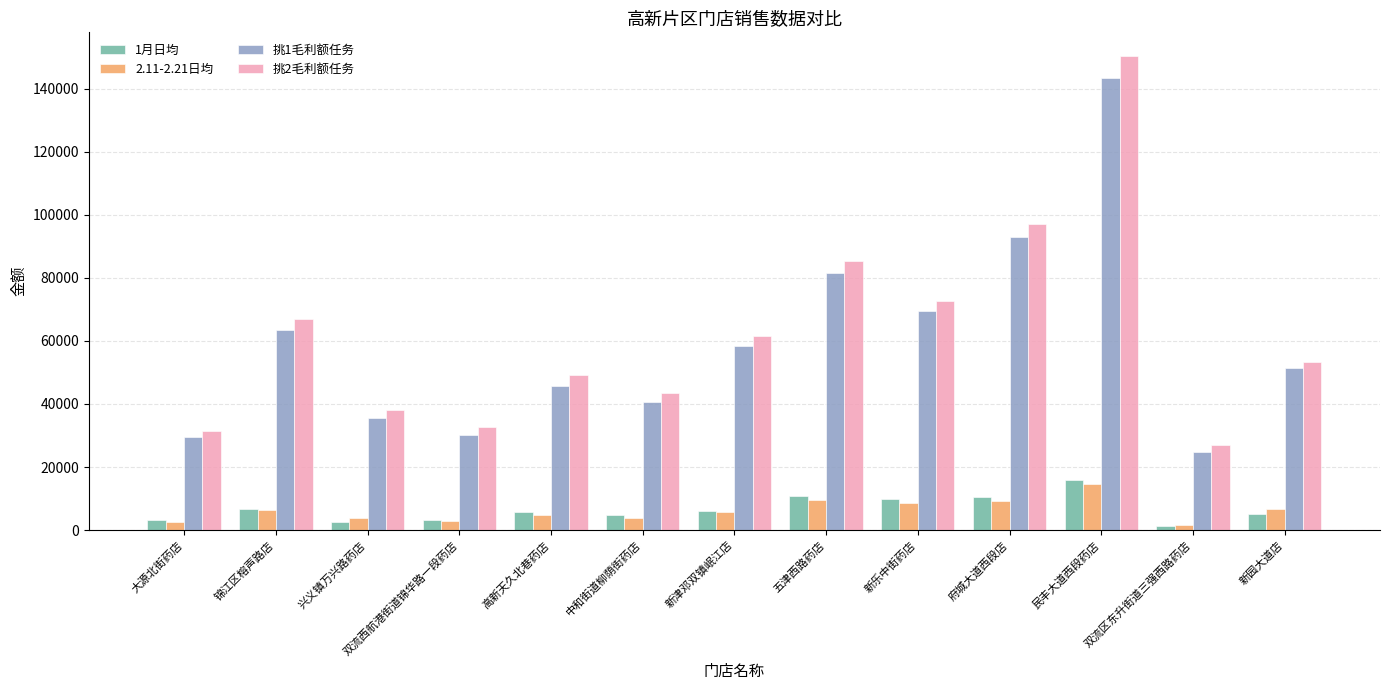

Which series has the widest spread of values?

挑2毛利额任务